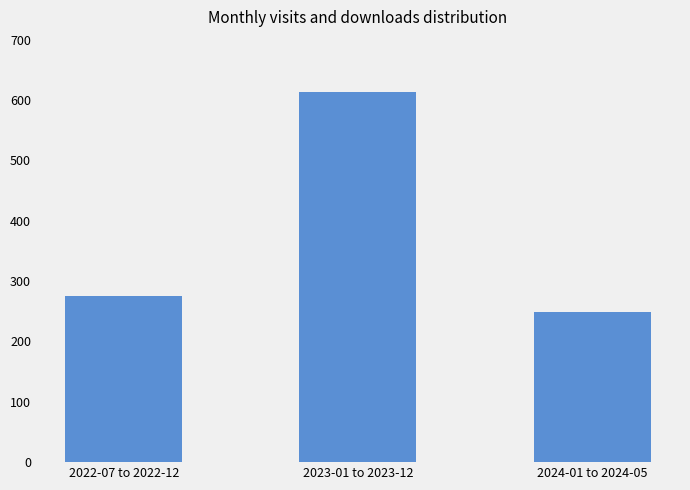

What is the approximate value at 2023-01 to 2023-12, to the nearest 5?

615